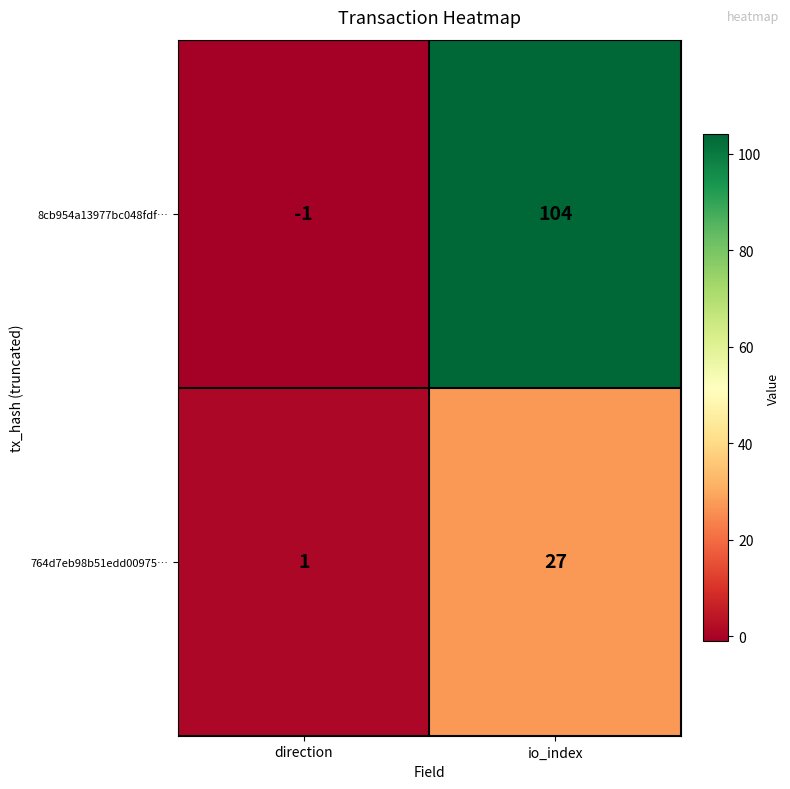

How many distinct data groups are displayed?

2